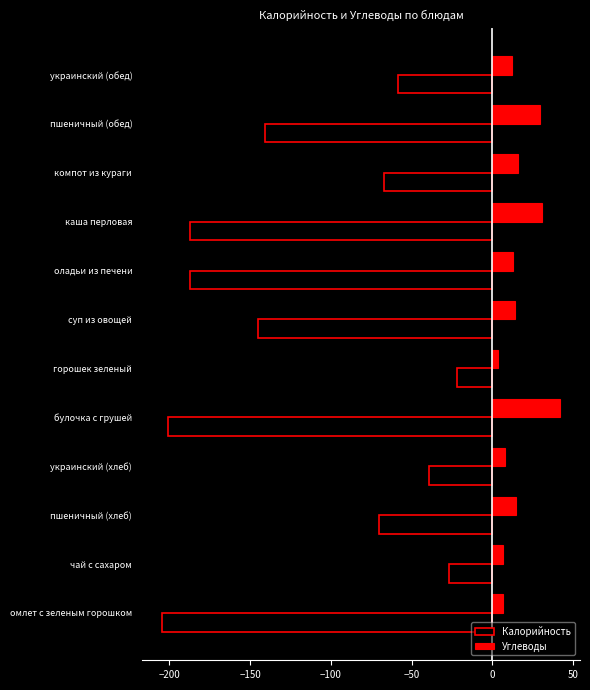

Which series has the largest total across all categories?

Углеводы